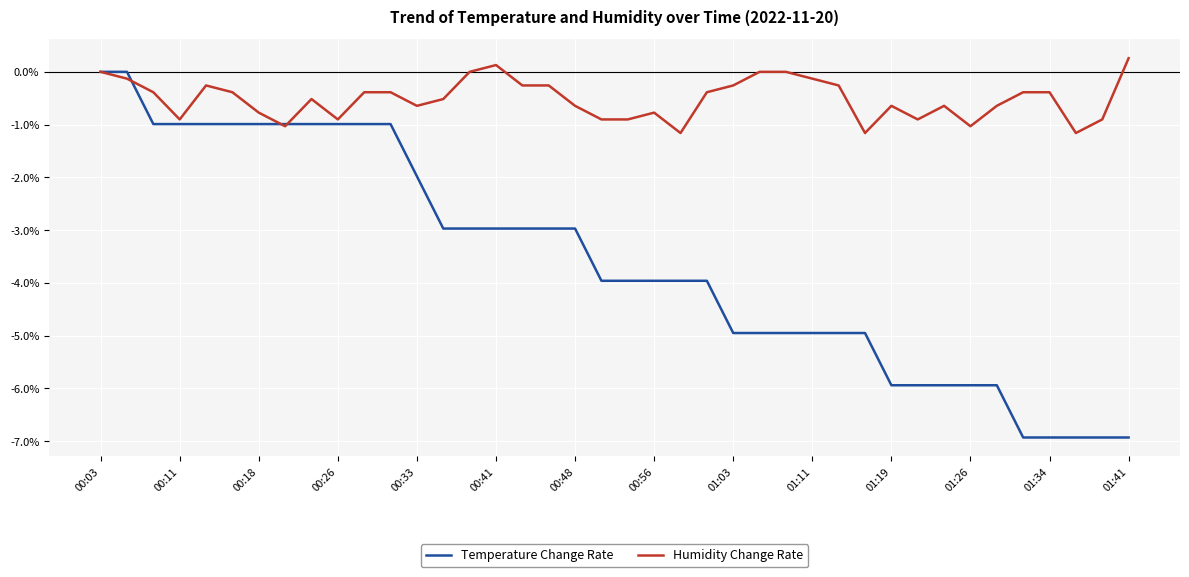

What are all the series names shown in the legend?

Temperature Change Rate, Humidity Change Rate